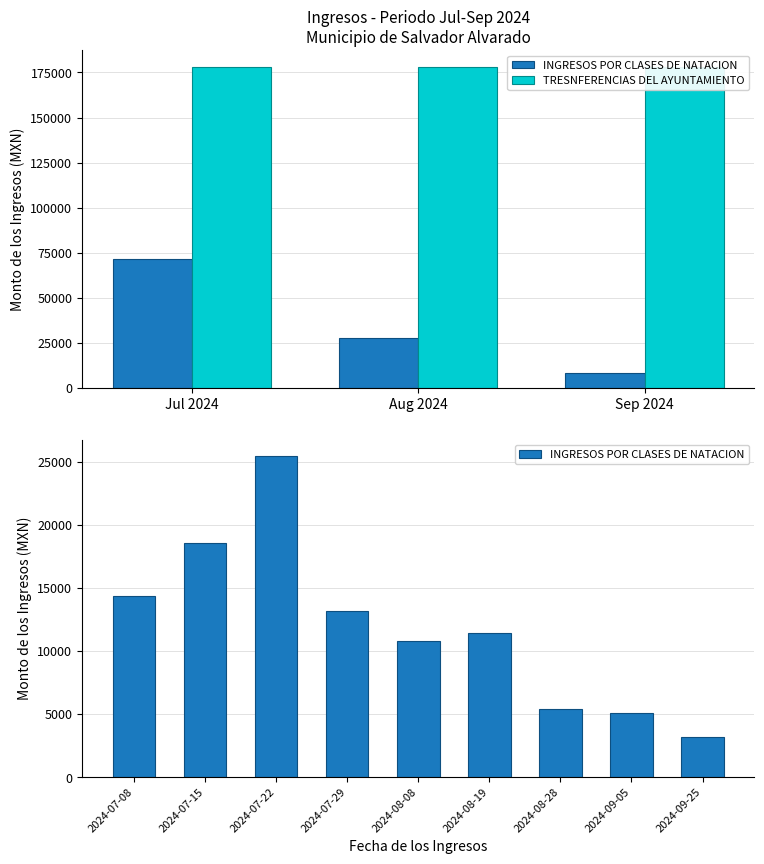

What is the label of the 5th bar from the left?

2024-08-08